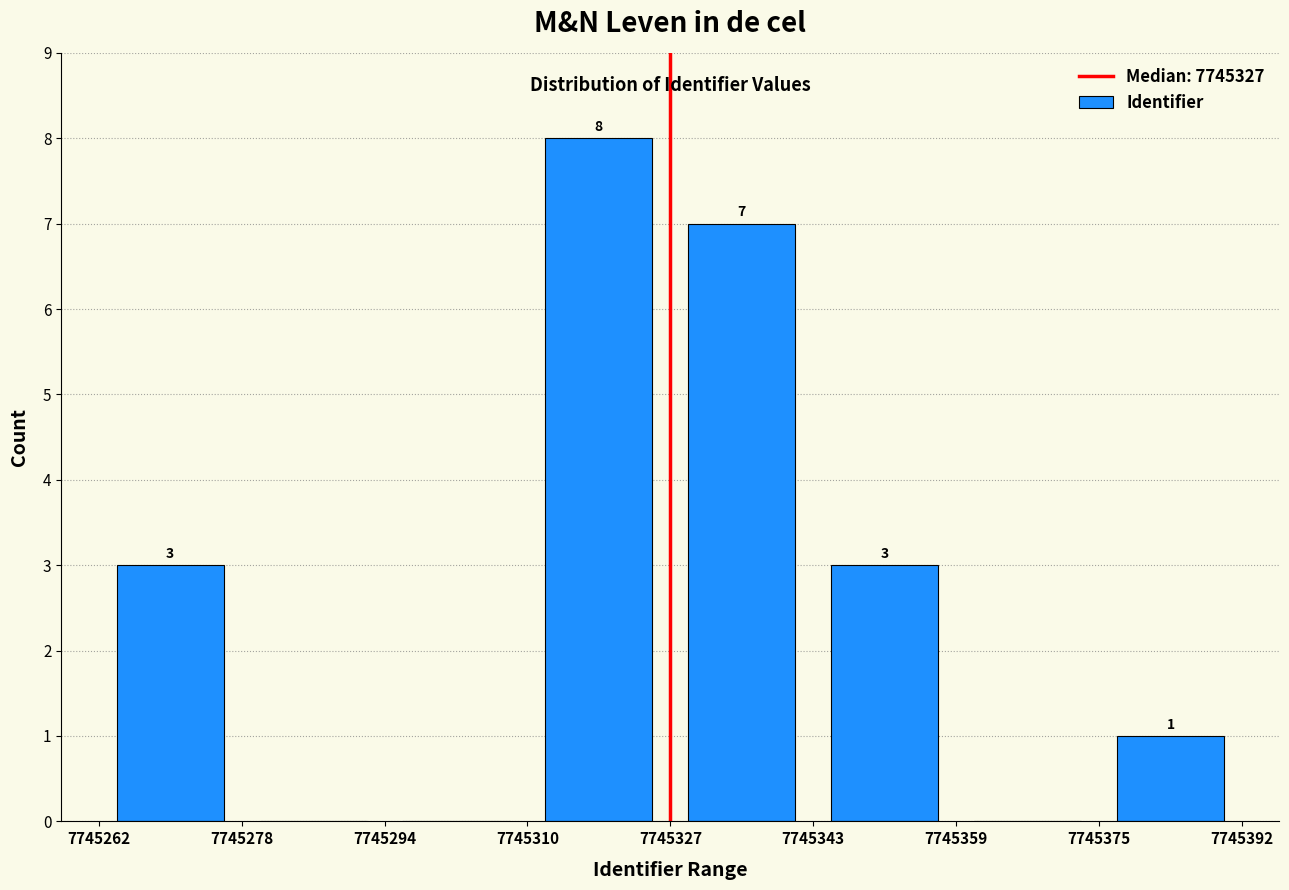

Over which range of the x-axis is the bar tallest?

7745310 to 7745327